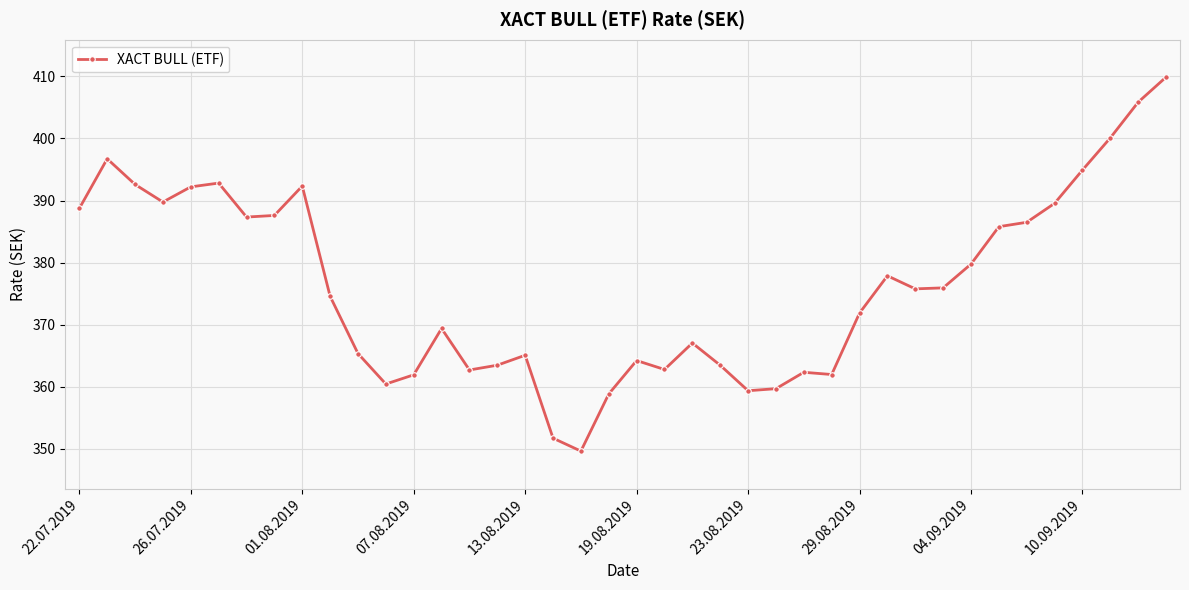

Is this an area chart (filled region under the line)?

No